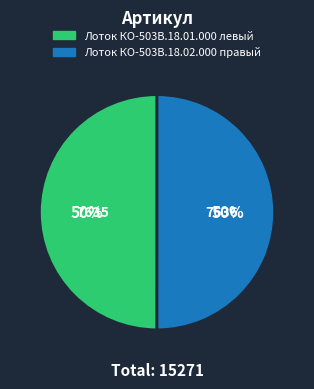

To the nearest percent, what percentage of the pie is Лоток КО-503В.18.02.000 правый?

50%